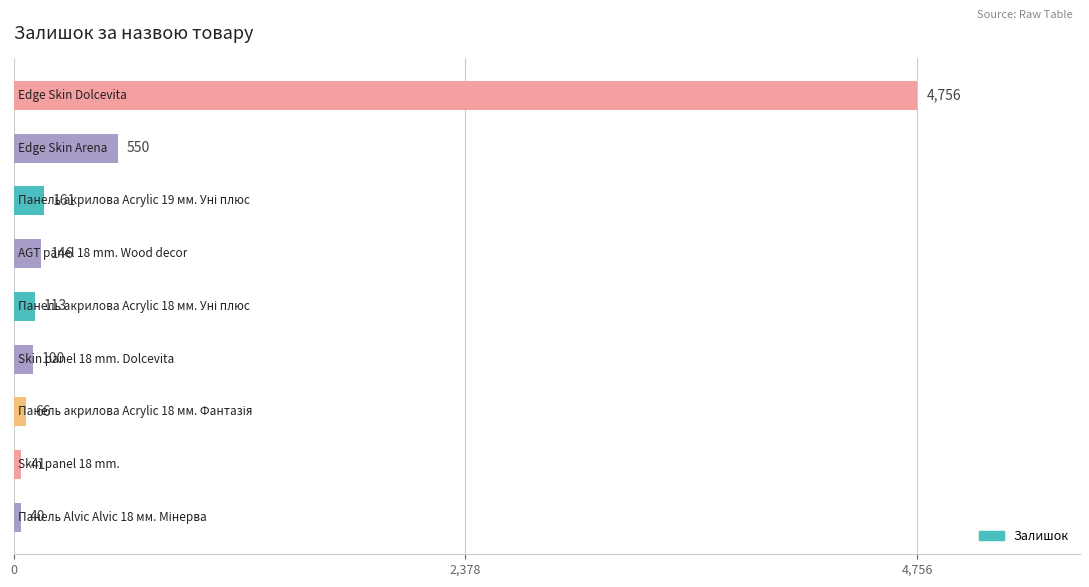

Reading bottom to top, what are all the values shown in this chart?

40	41	66	100	113	146	161	550	4756